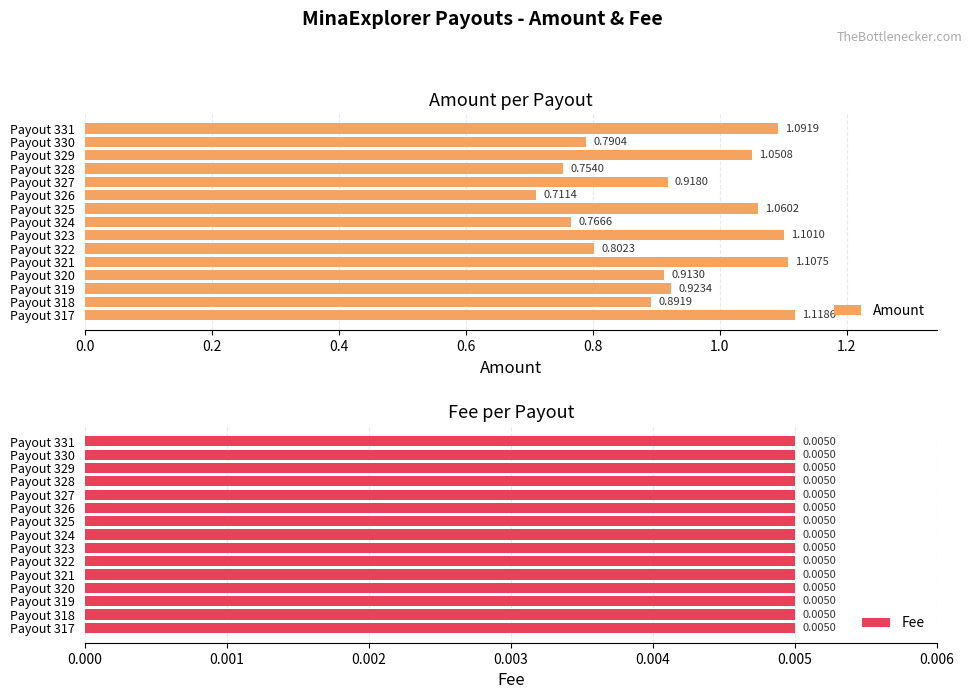

Where is Amount nearest to the value 0?

Payout 326